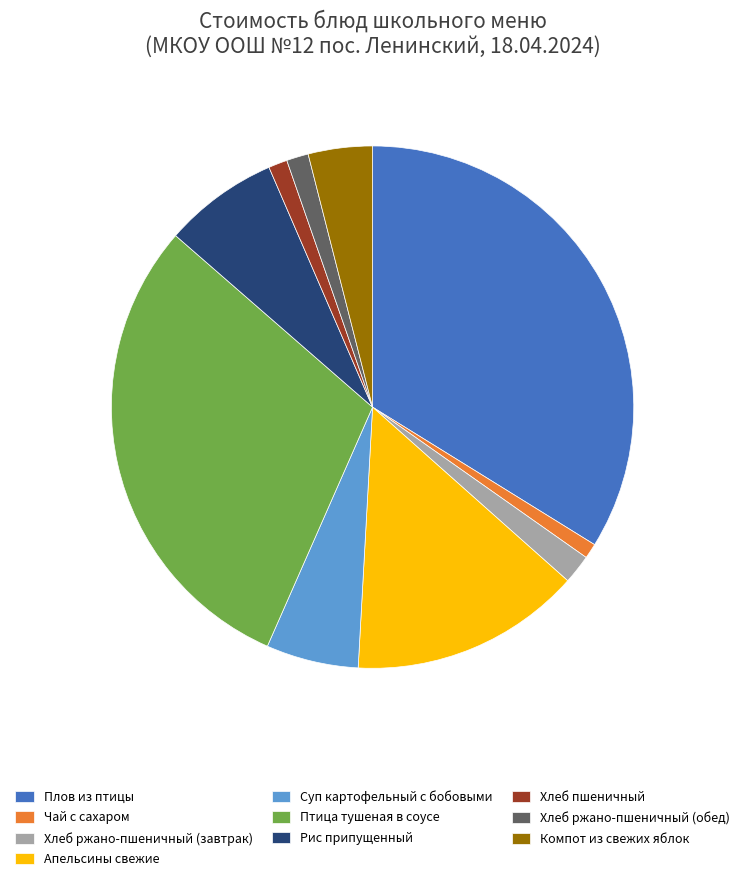

Is Плов из птицы the majority of the pie?

No